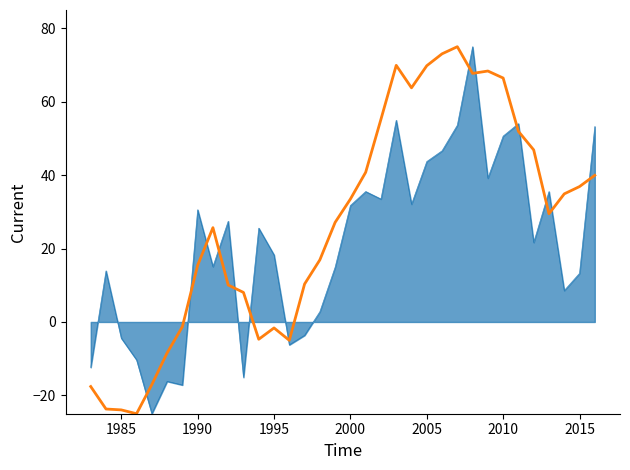

What is the minimum value shown in the chart?

-25.0